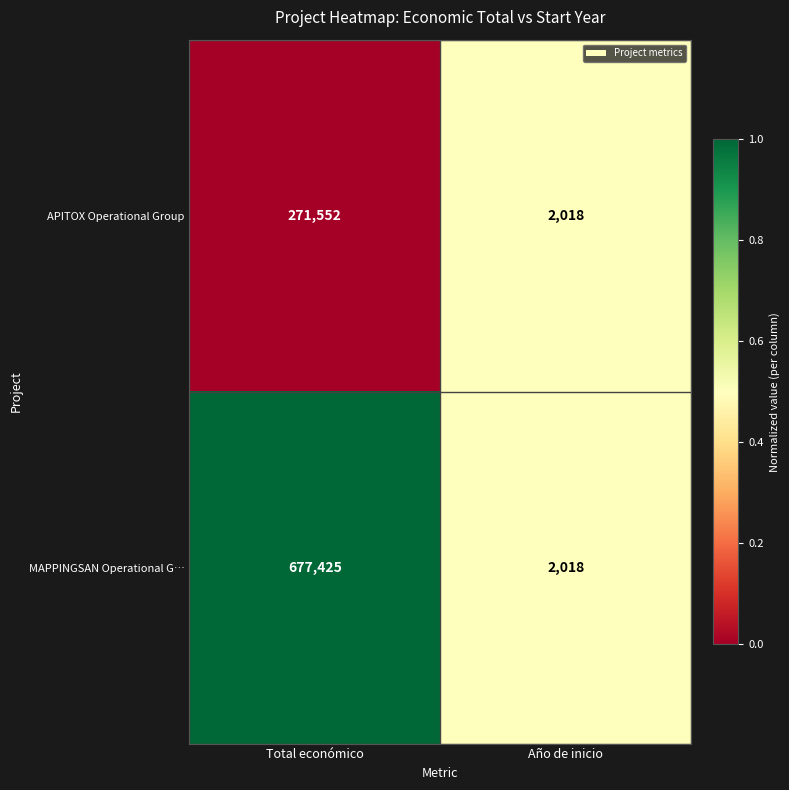

What is the spread (max minus min) of values at Total económico?

405873